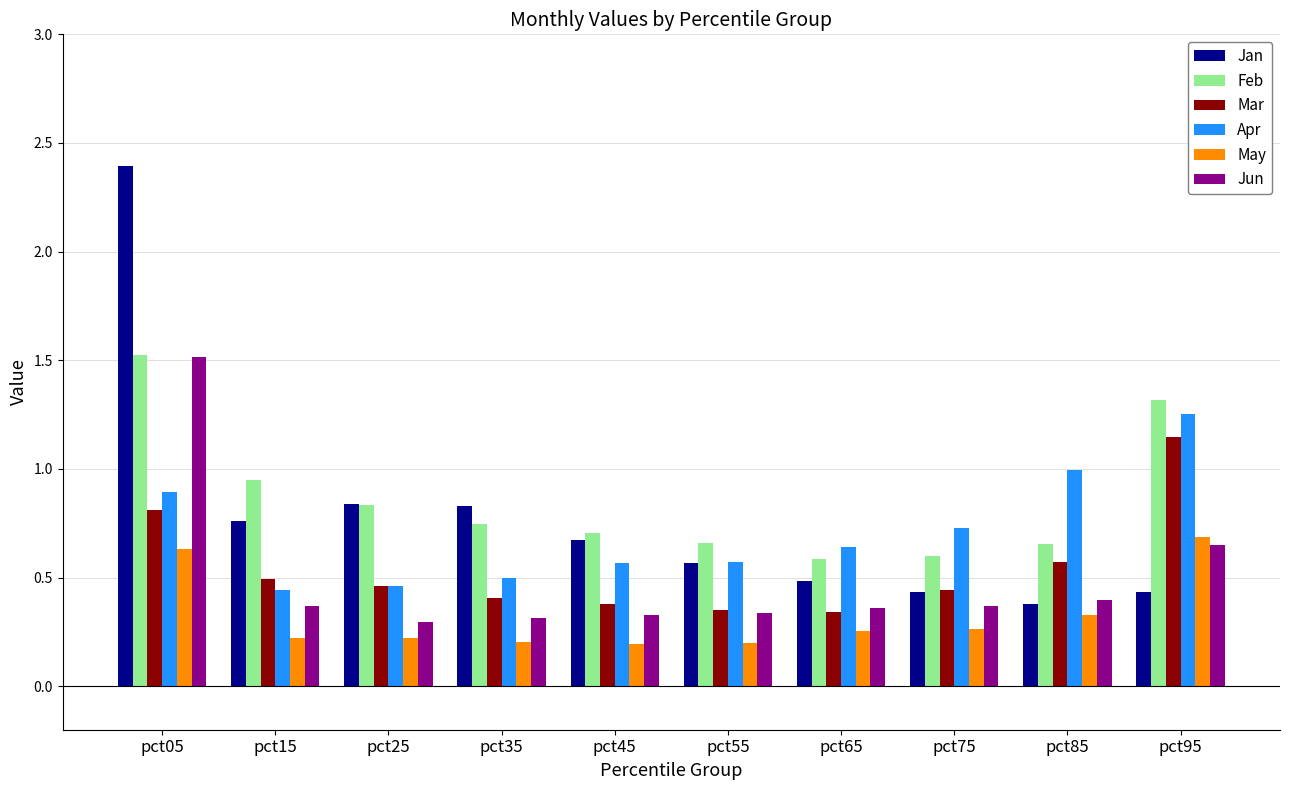

At which category is the sum across all series the highest?

pct05